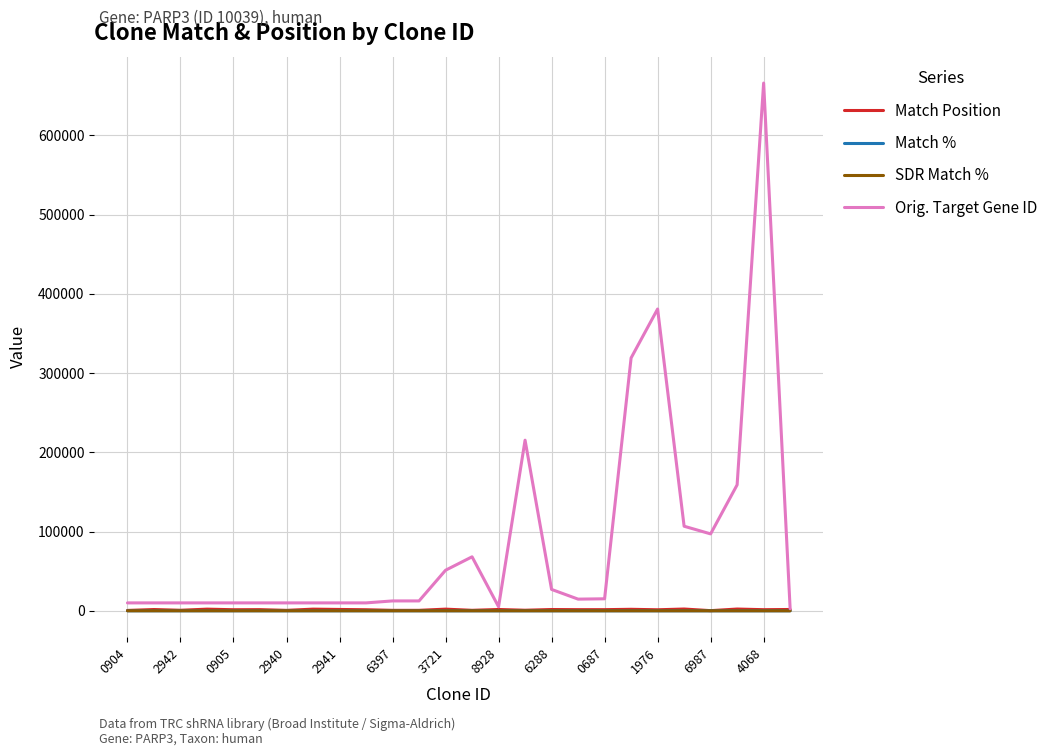

Which series has the widest spread of values?

Orig. Target Gene ID